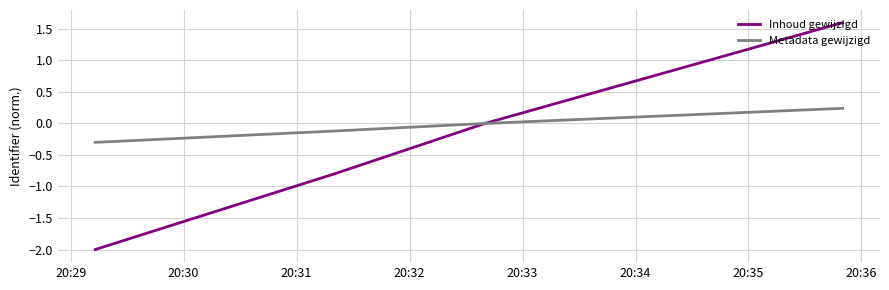

How many distinct data groups are displayed?

2